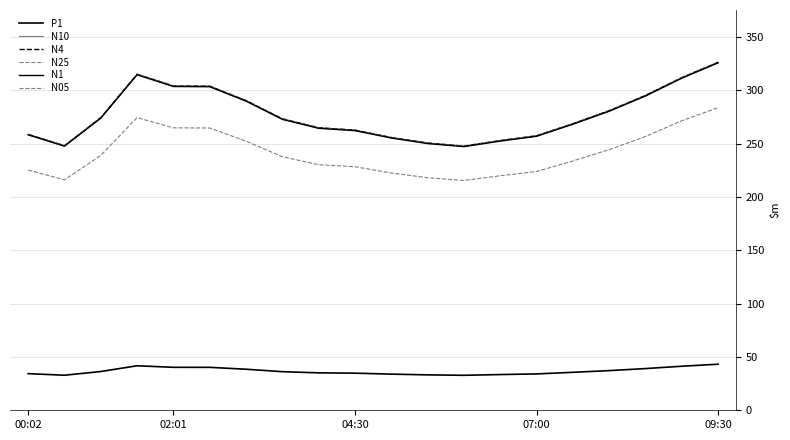

Is this an area chart (filled region under the line)?

No